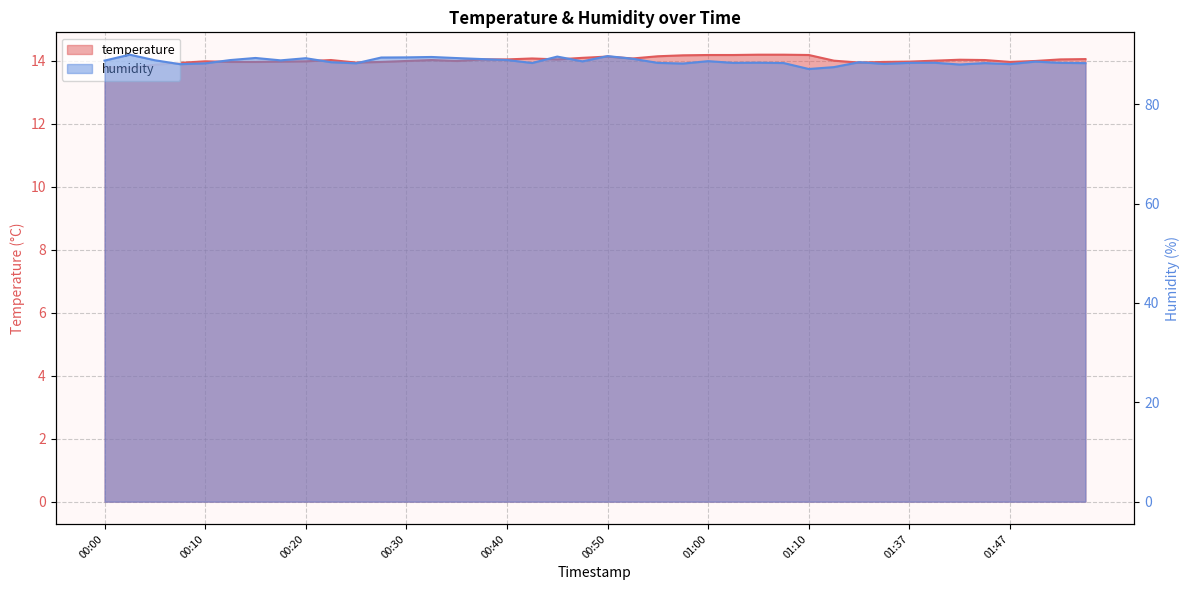

True or false: humidity and temperature cross at least once.

False